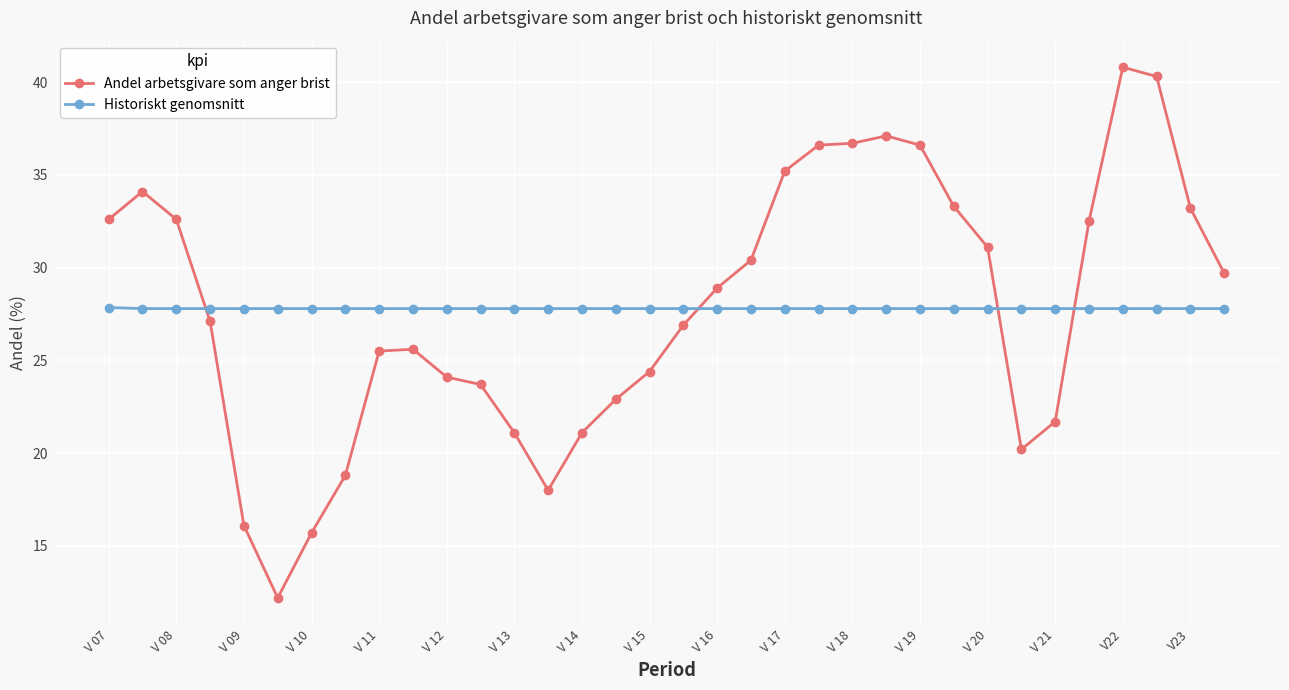

Rank the series by their maximum value, from lowest to highest.

Historiskt genomsnitt, Andel arbetsgivare som anger brist